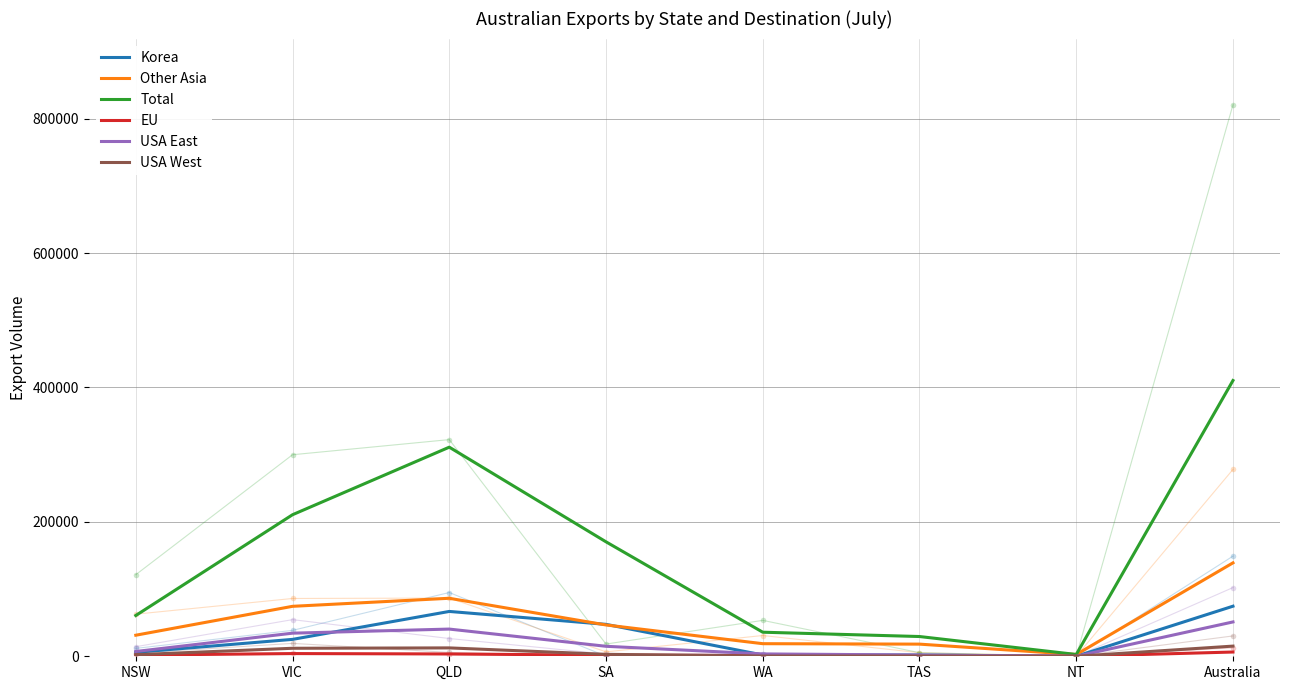

True or false: Total and EU cross at least once.

False